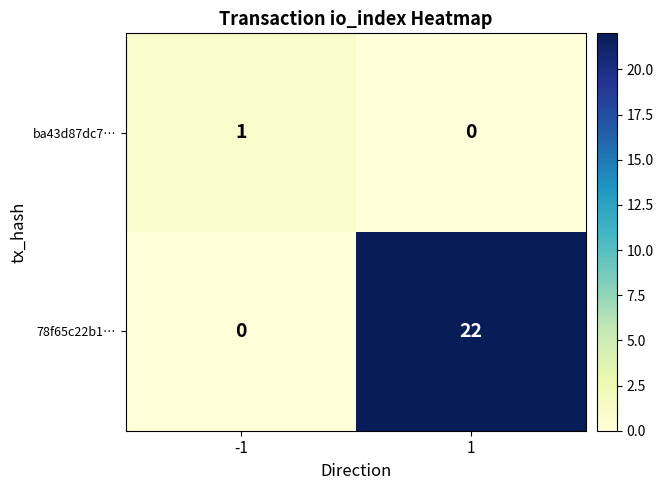

Rank the categories by ba43d87dc7… value from highest to lowest.

-1, 1